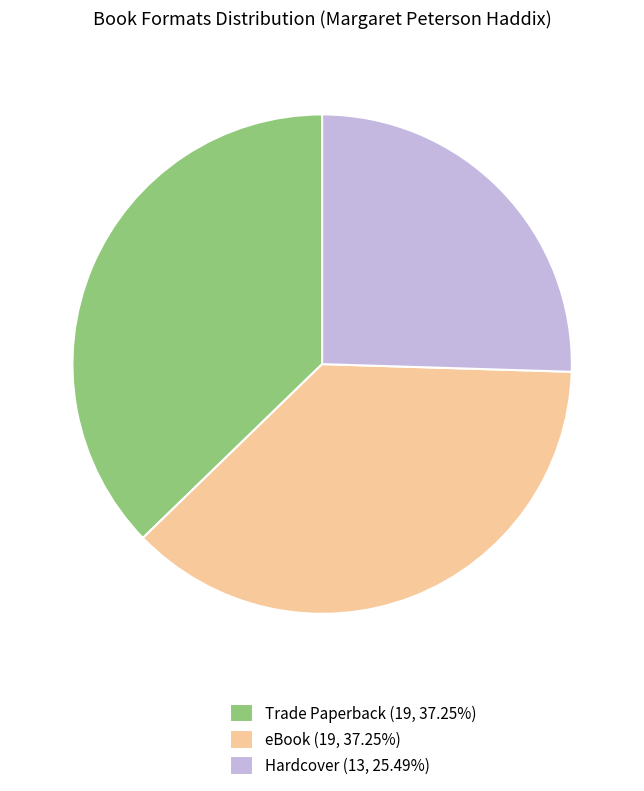

Does Hardcover represent more than half of the total?

No